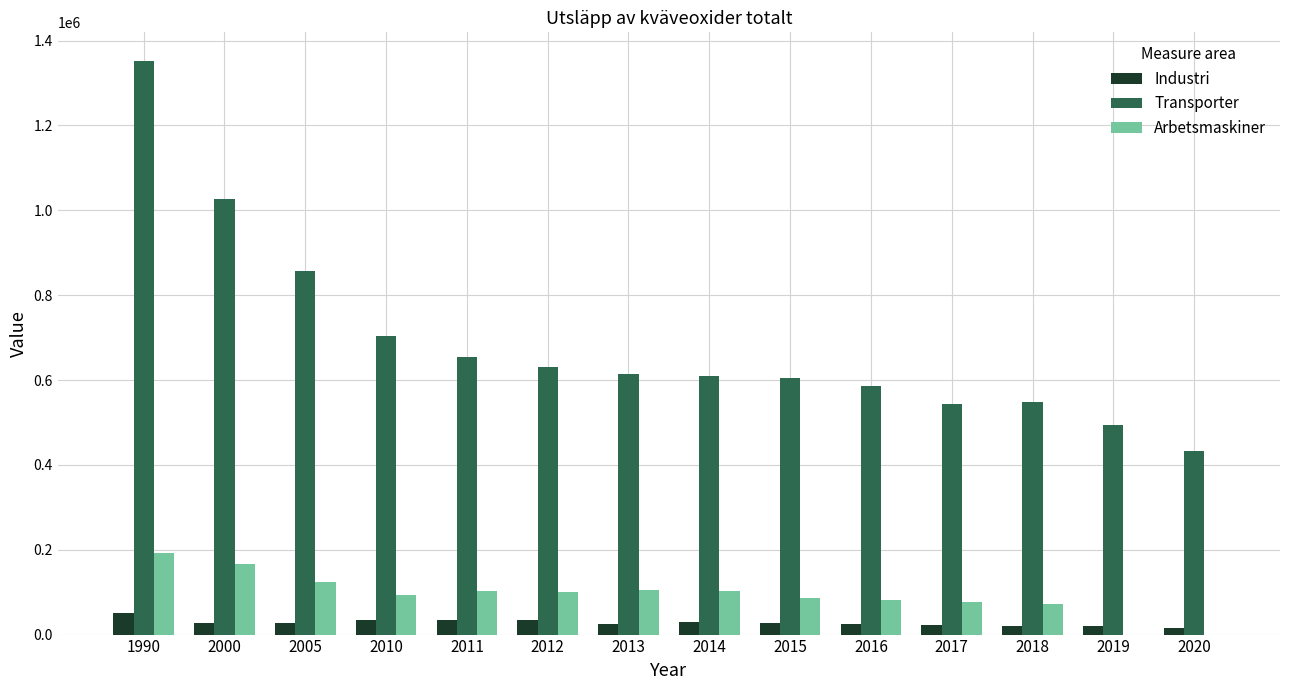

At which category is the sum across all series the highest?

1990